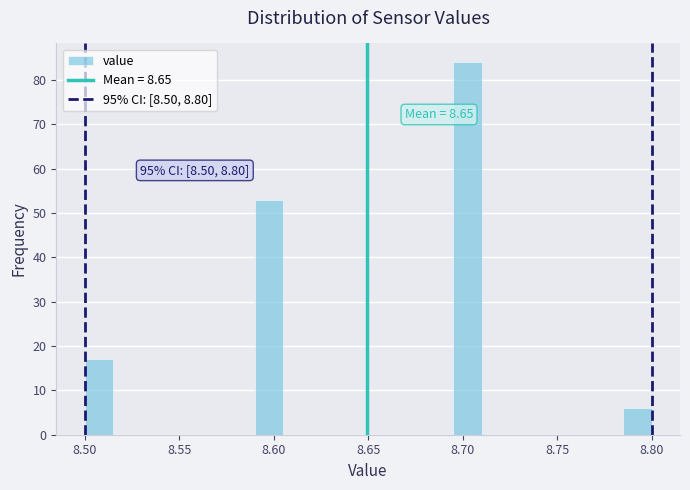

Around what value on the x-axis is the tallest bar? Give the approximate position of its centre, as read against the axis.

8.705